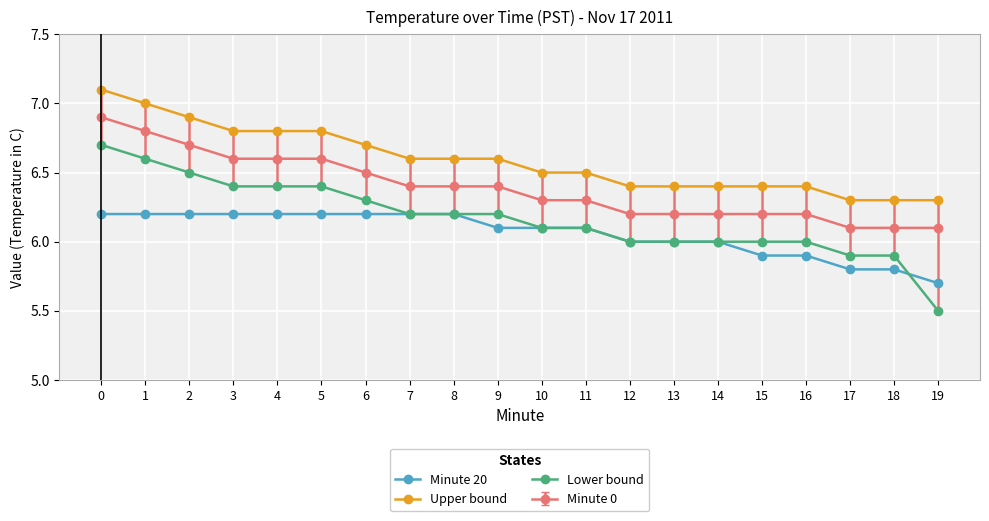

Which label corresponds to the smallest value in the chart?

19